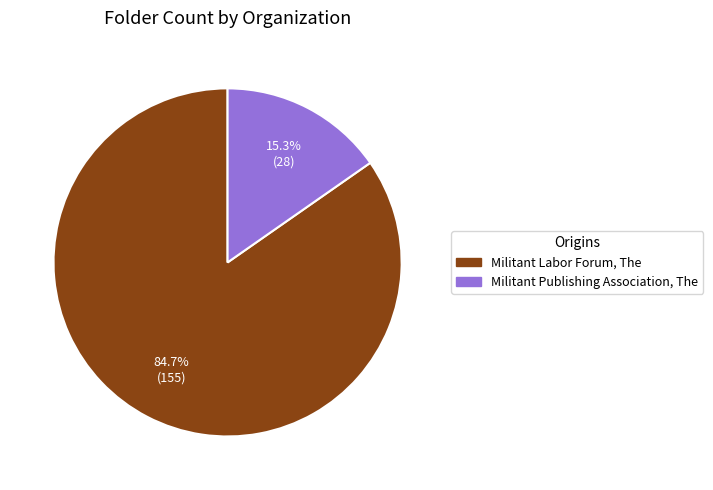

Is it true that Militant Publishing Association, The is 26% of the pie?

False